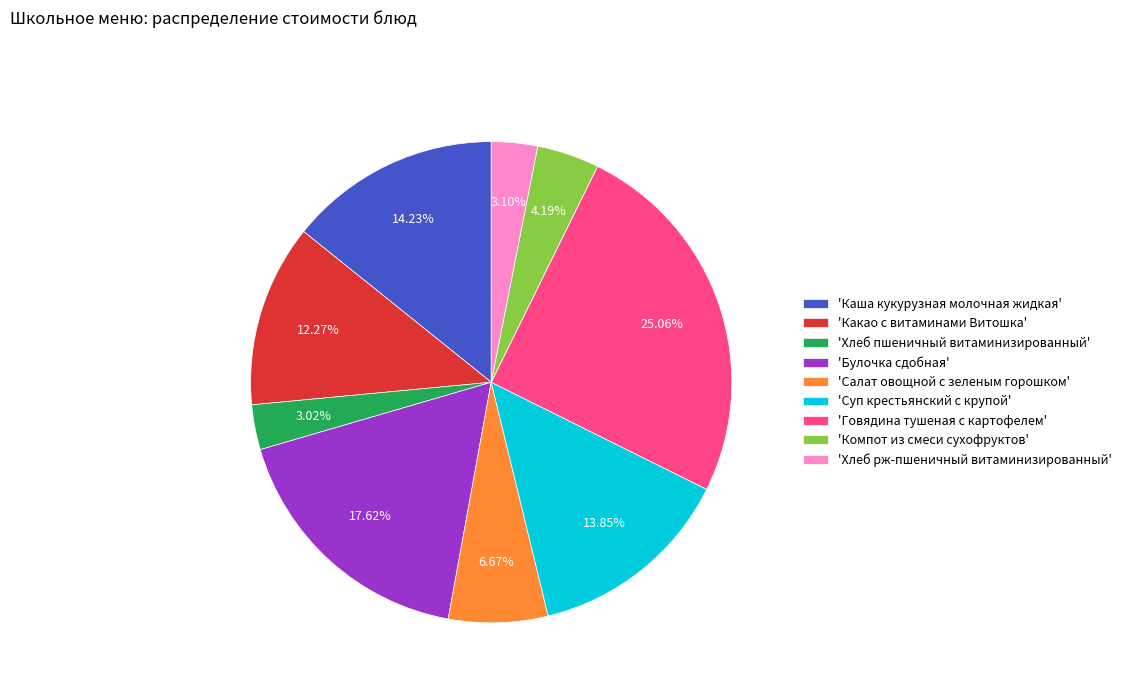

Which has a higher value, 'Суп крестьянский с крупой' or 'Хлеб рж-пшеничный витаминизированный'?

'Суп крестьянский с крупой'